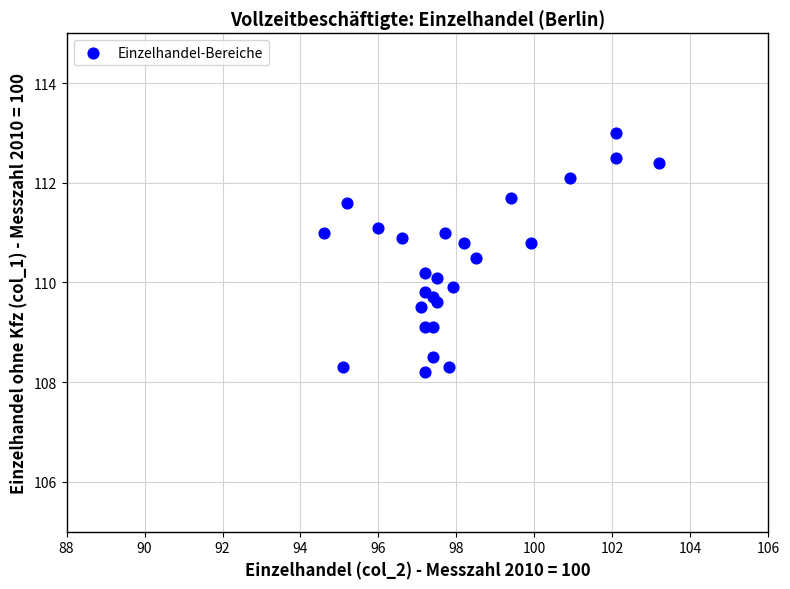

What is the range of X values (max minus min)?

8.6